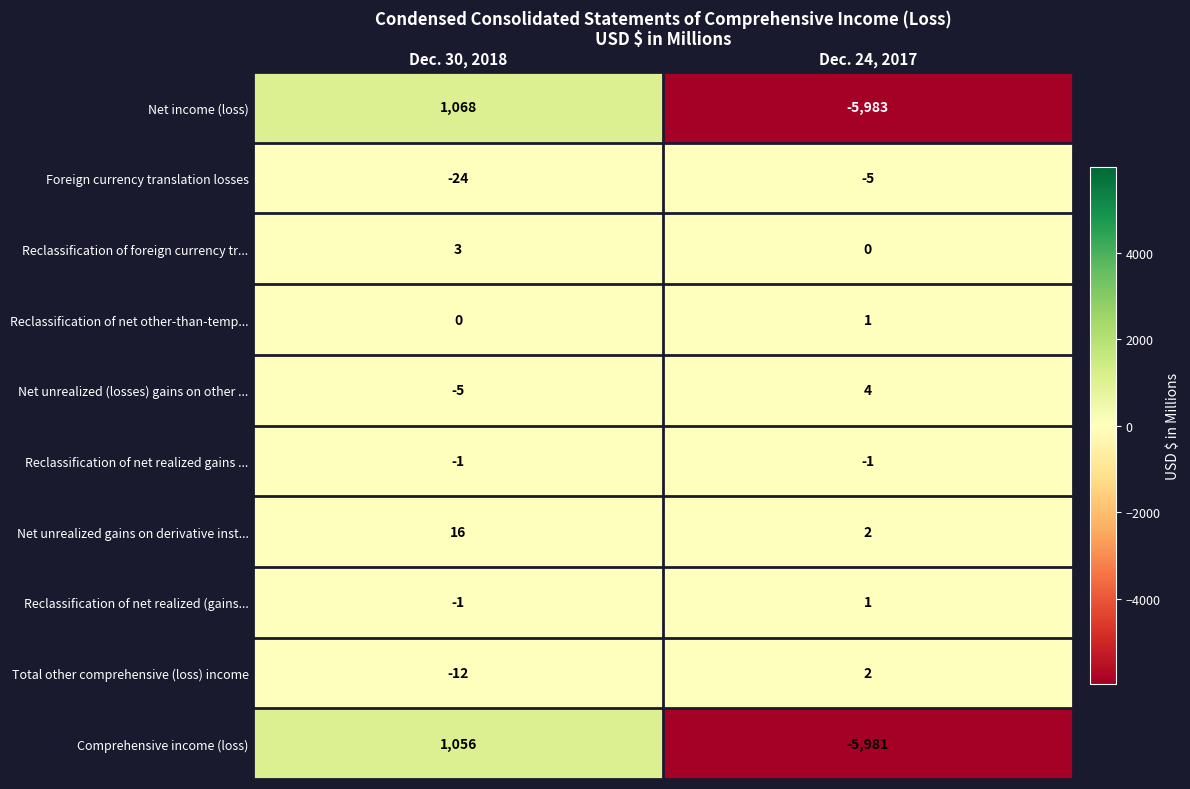

What value does the Foreign currency translation losses series have at Dec. 30, 2018, to the nearest 10?

-20